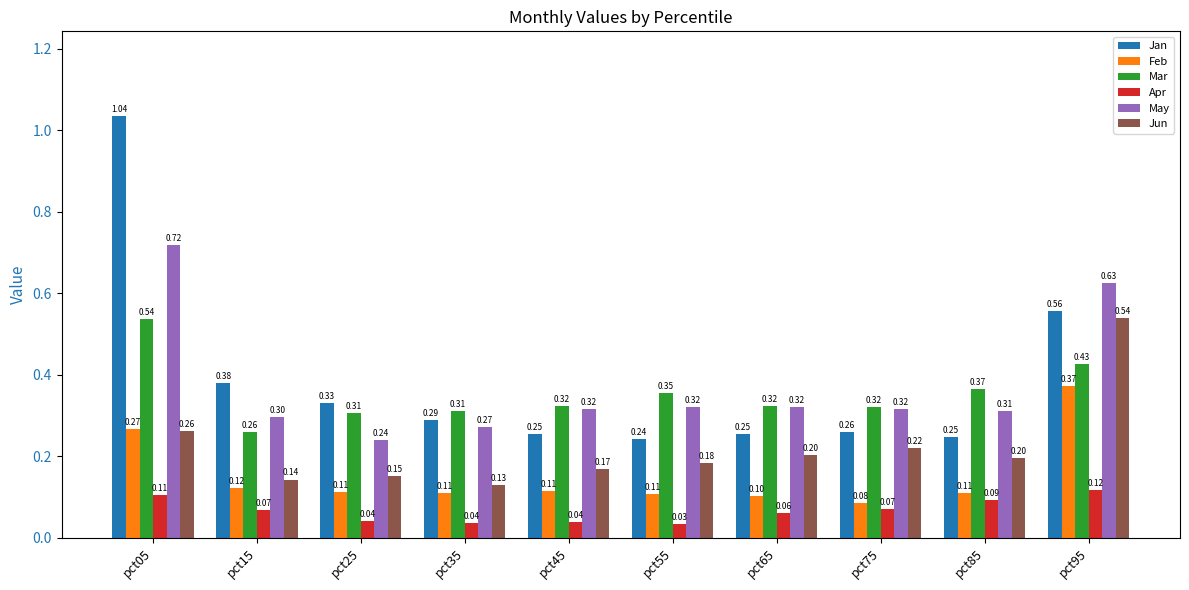

What value does the Feb series have at pct35?

0.1